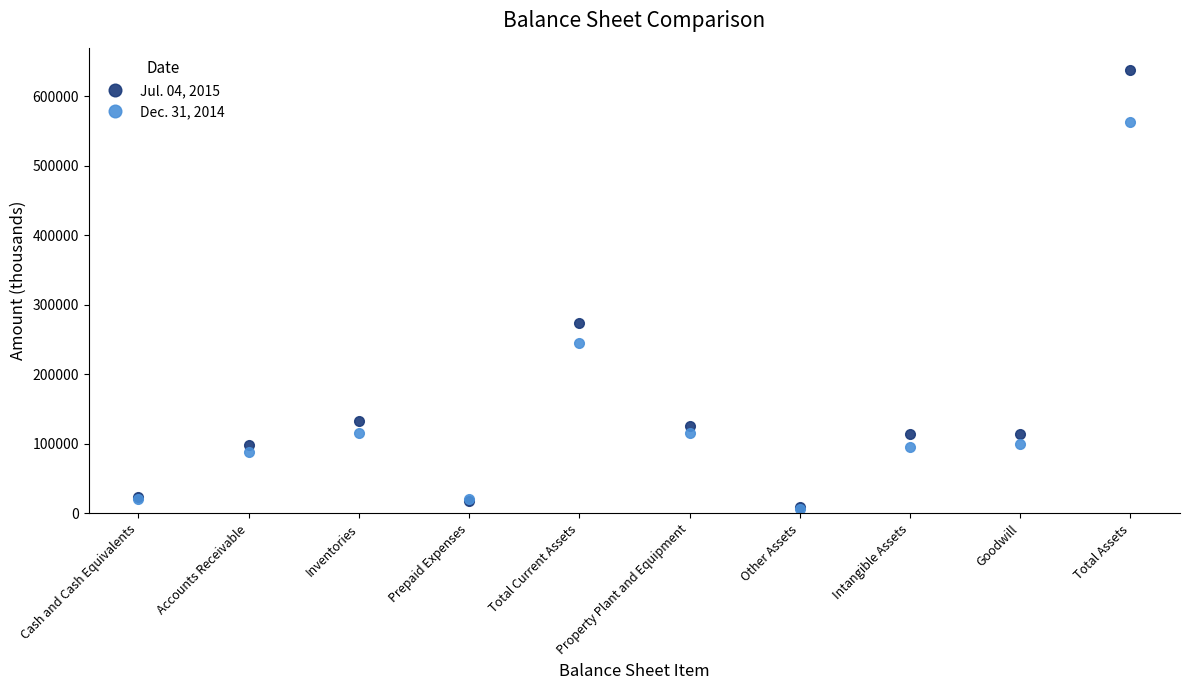

True or false: Jul. 04, 2015 has a value of 98836 at Accounts Receivable.

True